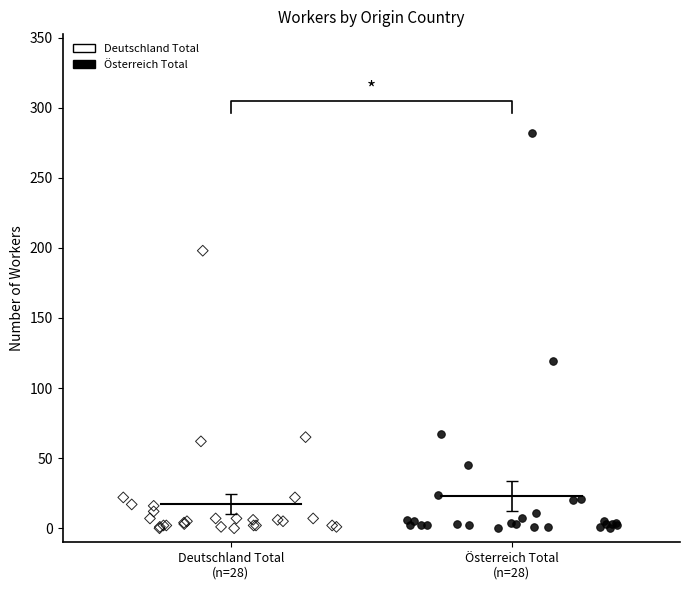

Which series has the widest spread of Y values?

Österreich Total